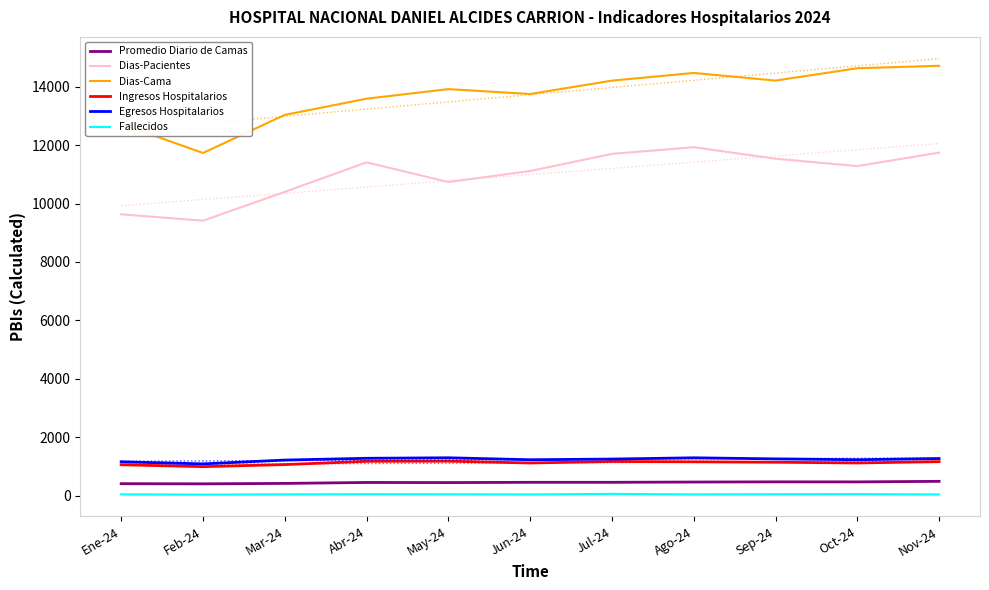

What is the average value of the Ingresos Hospitalarios series?

1123